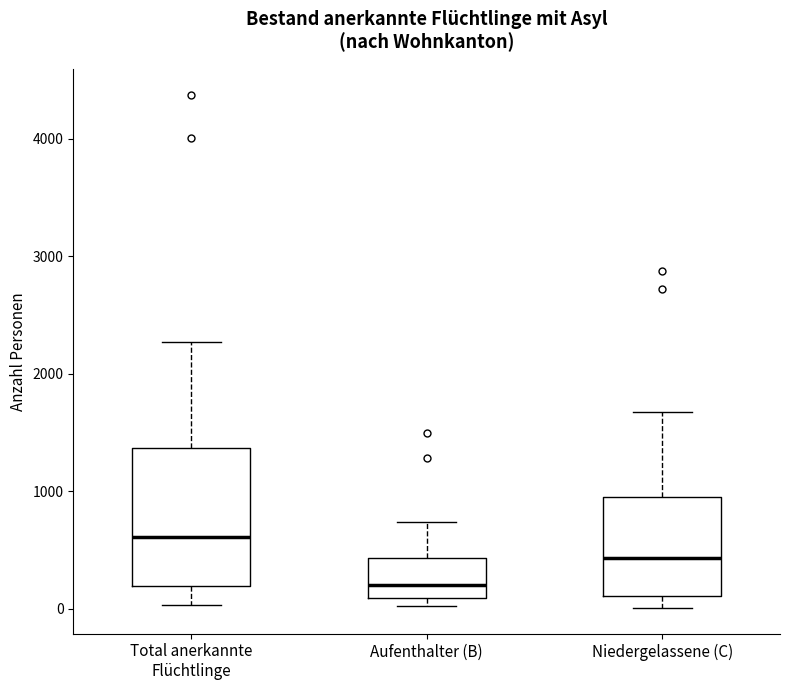

Which box has the highest median line?

Total anerkannte Flüchtlinge